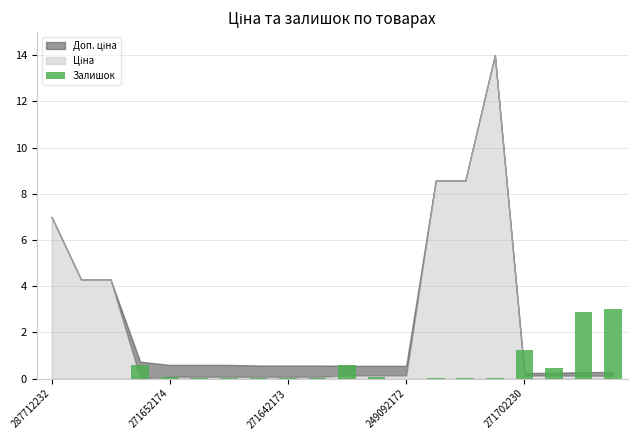

What is the maximum value shown in the chart?

3.0